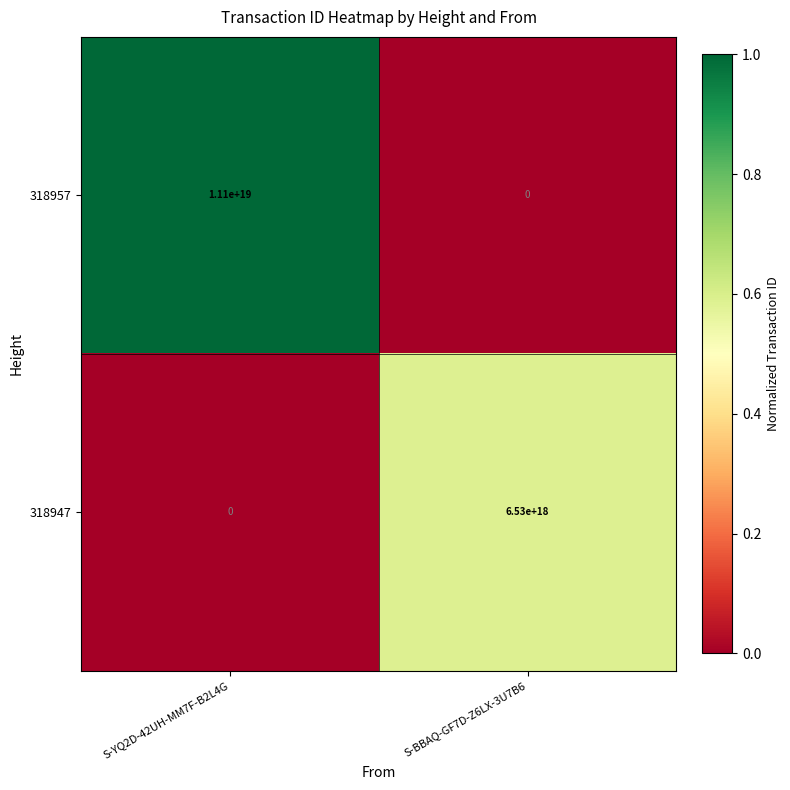

At which category is the sum across all series the highest?

S-YQ2D-42UH-MM7F-B2L4G